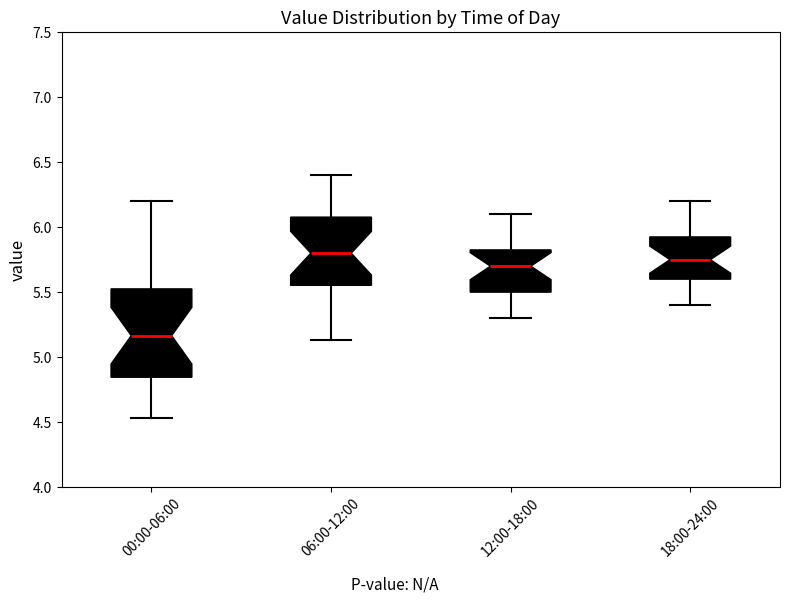

Reading left to right, read every box against the y-axis: the position of its median line, the range the box covers, and the ends of its whiskers. The values are not printed on the chart, so give them approximately, as read against the axis.

00:00-06:00: median 5.15, box 4.85 to 5.55, whiskers 4.55 to 6.20
06:00-12:00: median 5.80, box 5.55 to 6.10, whiskers 5.15 to 6.40
12:00-18:00: median 5.70, box 5.50 to 5.85, whiskers 5.30 to 6.10
18:00-24:00: median 5.75, box 5.60 to 5.95, whiskers 5.40 to 6.20